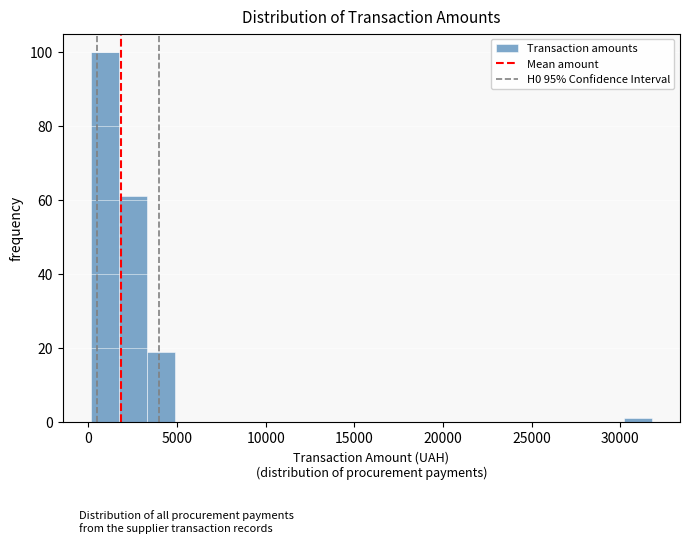

Read against the x-axis, roughly where is the centre of the tallest bar?

1000